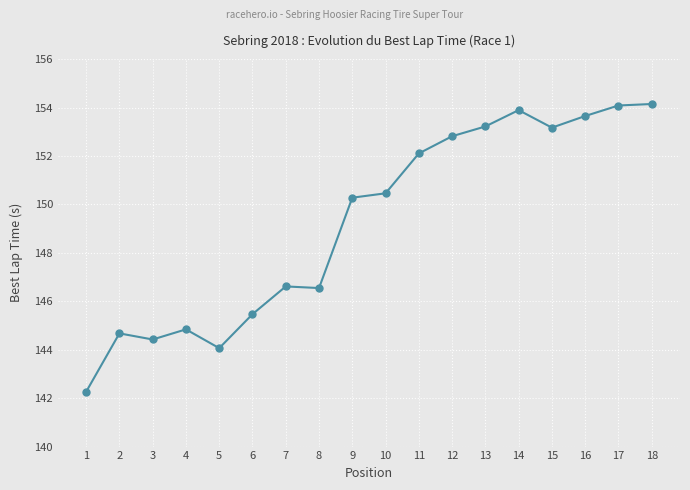

Read the value at 9.

150.3